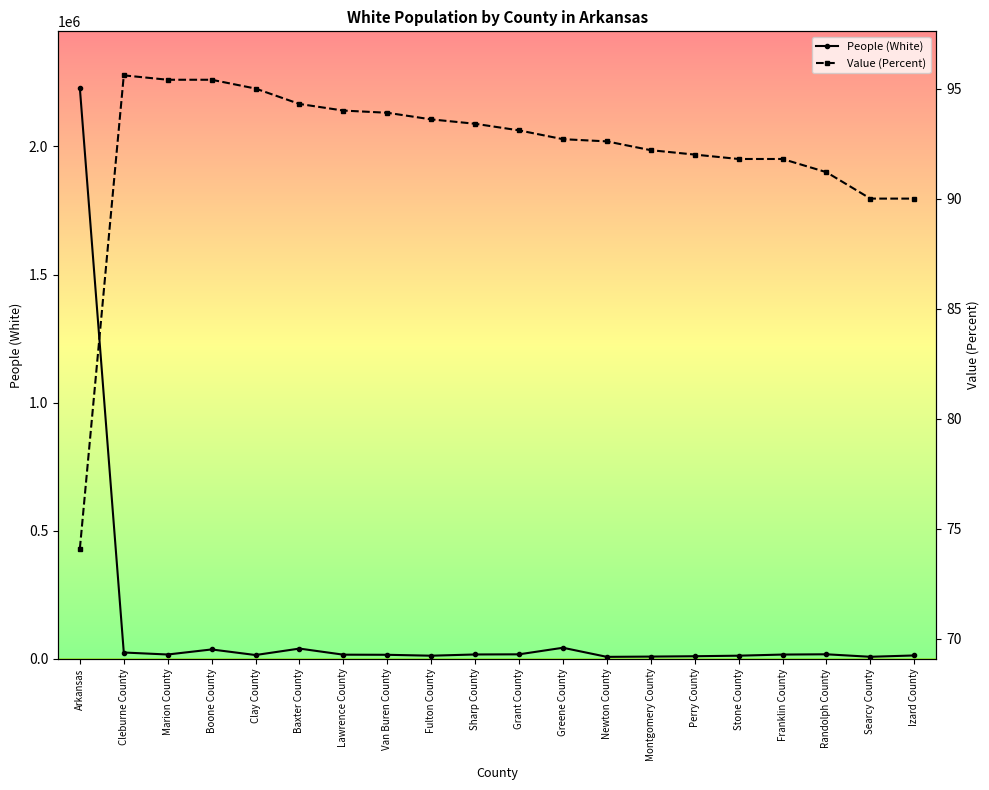

Is the value of People (White) at Lawrence County greater than the value of Value (Percent) at Izard County?

Yes